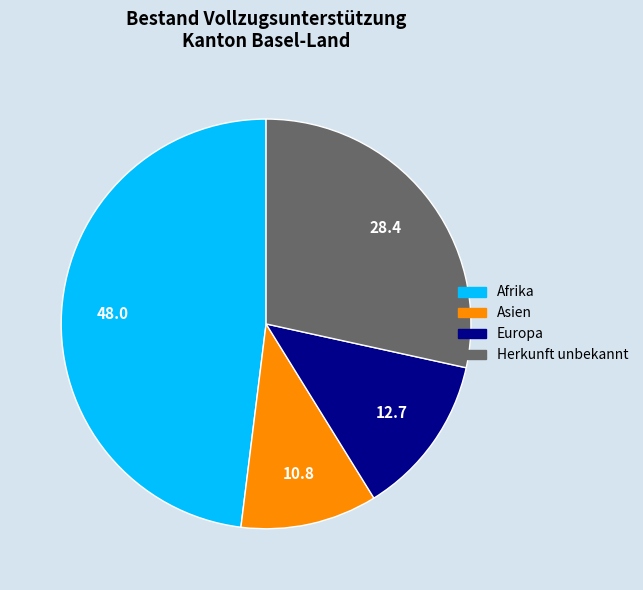

Combined, do Herkunft unbekannt and Europa account for over 50%?

No